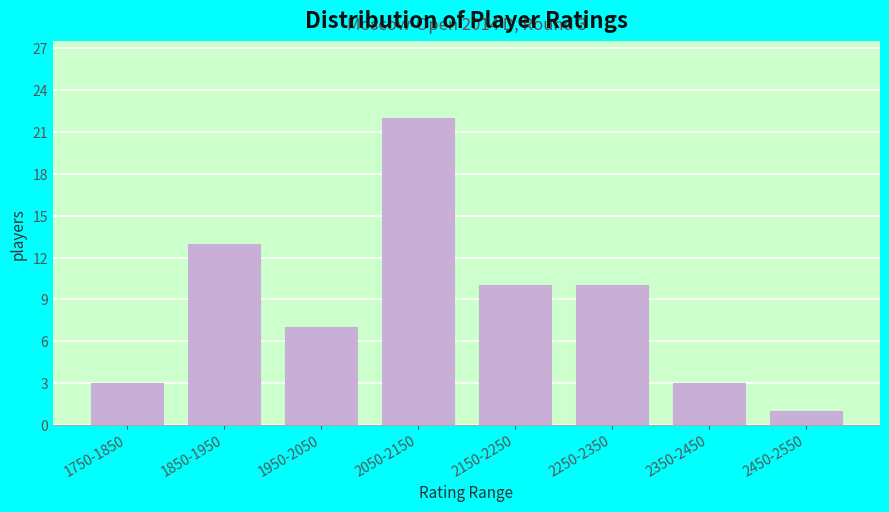

Reading left to right, extract all data points from this chart.

1750-1850=3	1850-1950=13	1950-2050=7	2050-2150=22	2150-2250=10	2250-2350=10	2350-2450=3	2450-2550=1